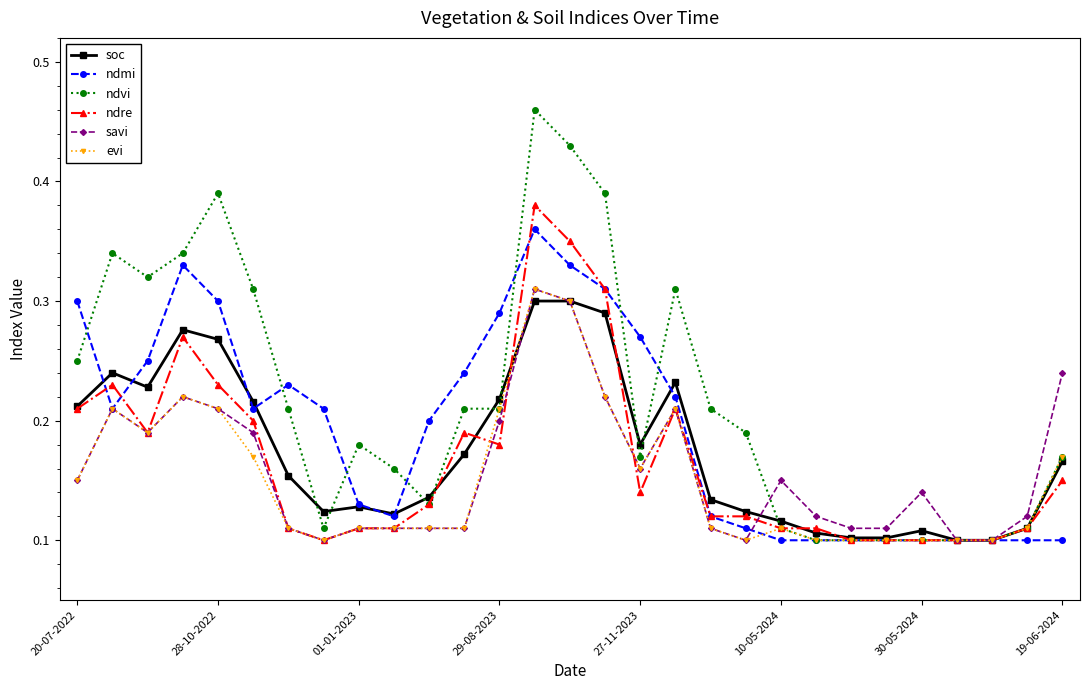

Which series has the widest spread of values?

ndvi